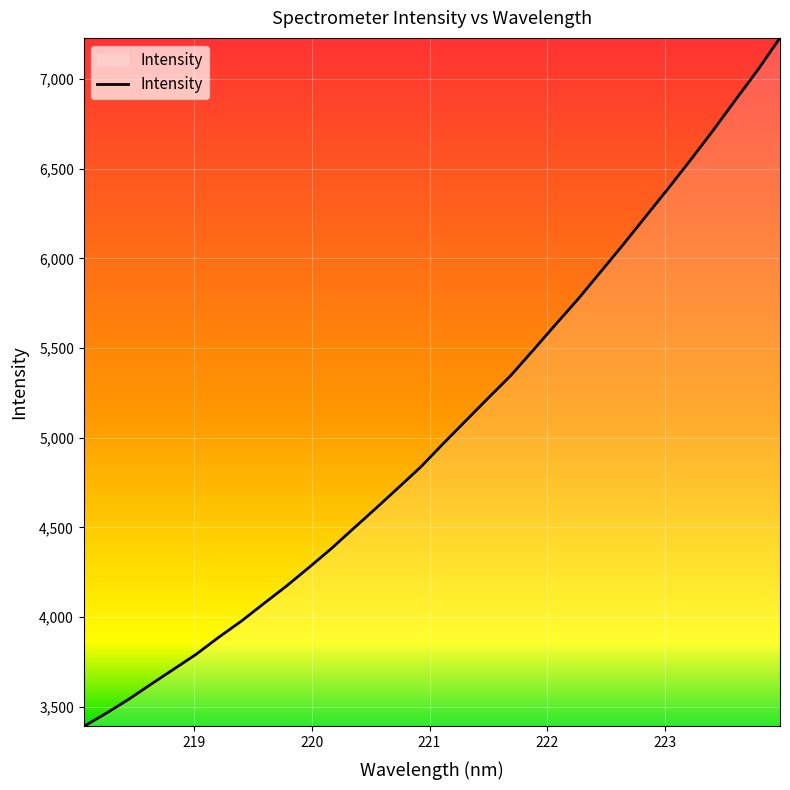

What is the difference between the maximum and minimum values?

3839.4